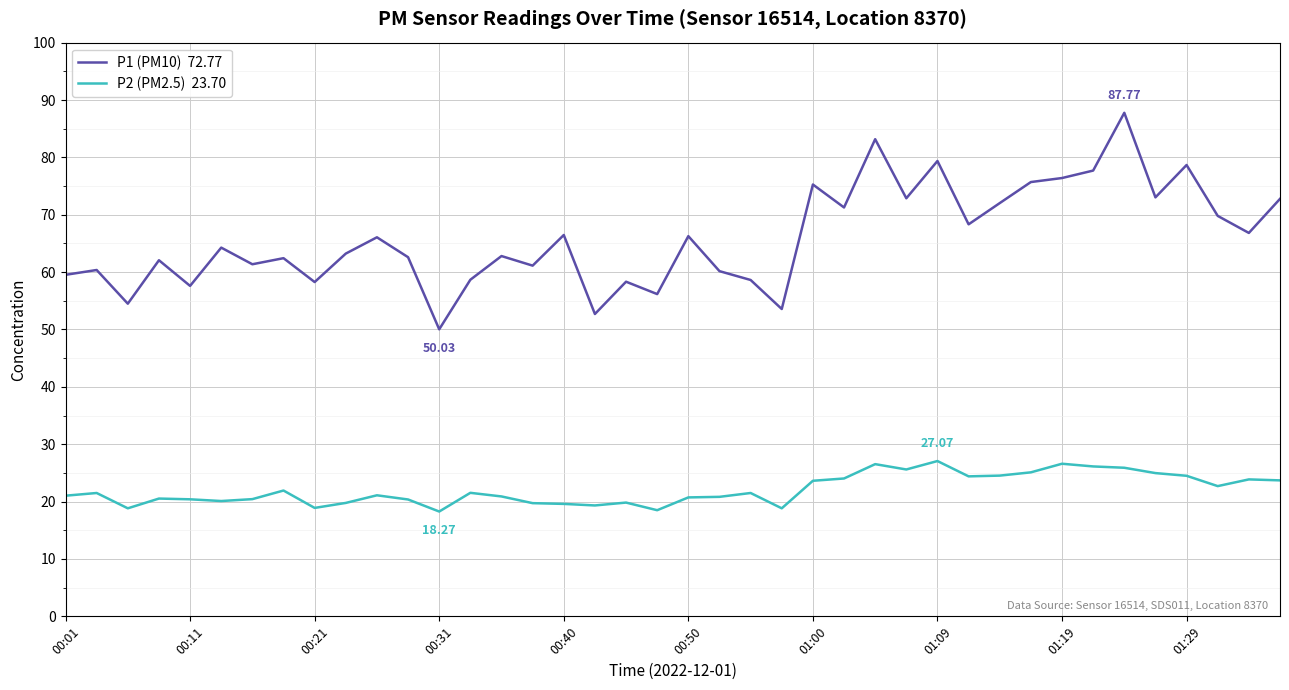

Does the chart have visible grid lines?

Yes